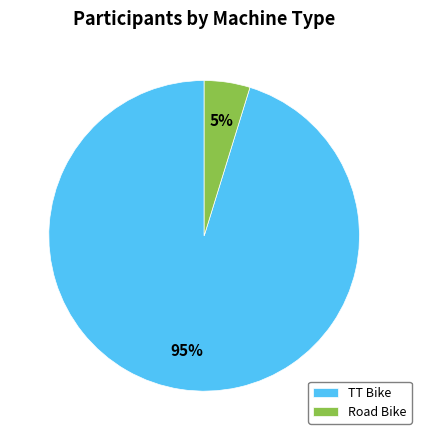

What is the ratio of the value at Road Bike to the value at TT Bike?

0.1